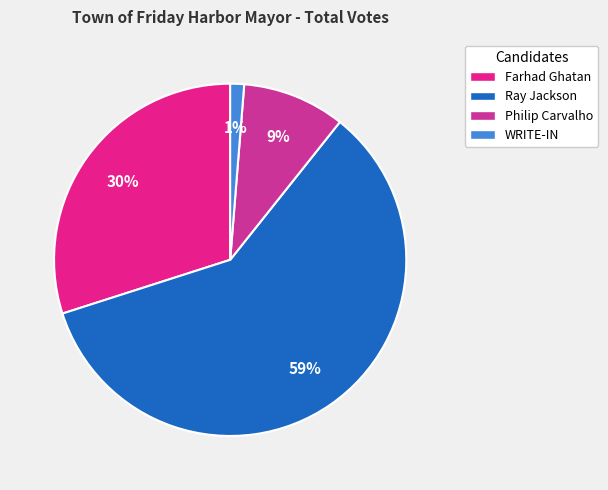

Does any single category account for the majority?

Yes